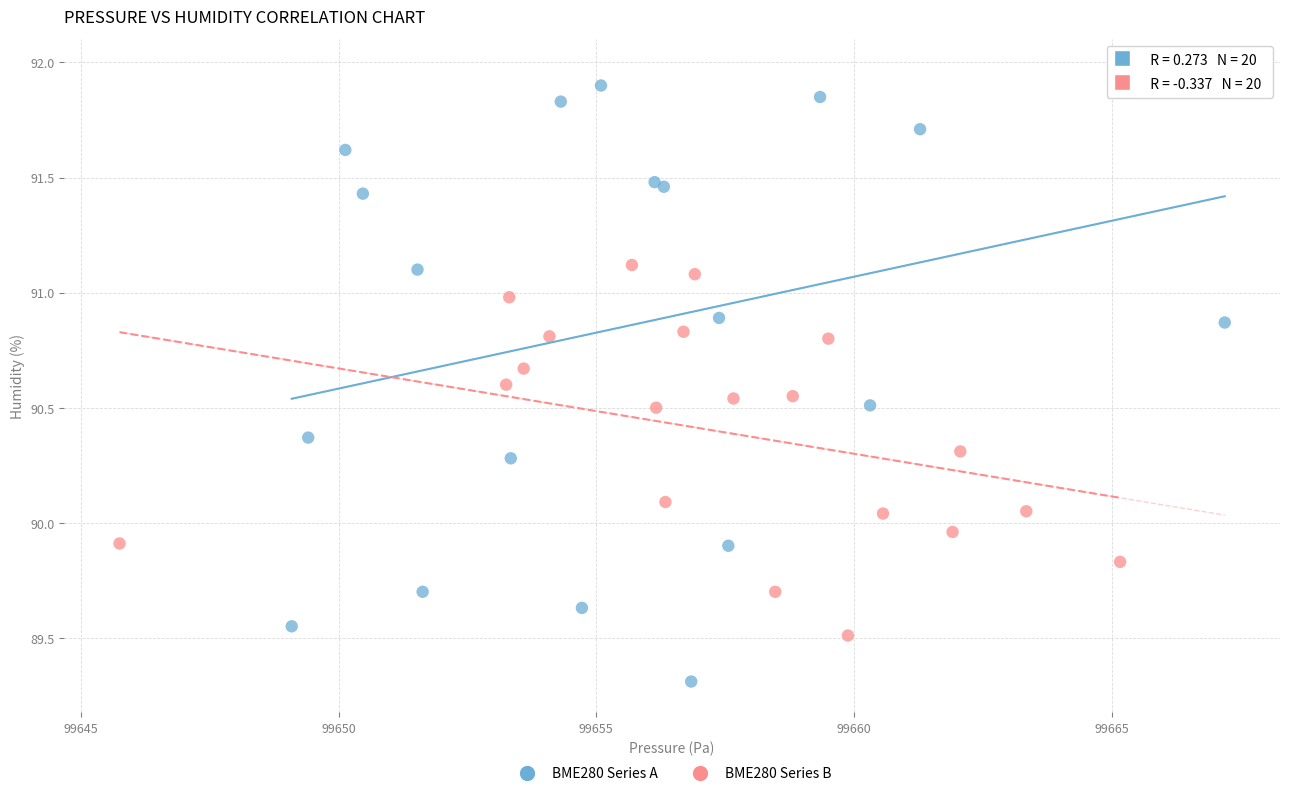

Which series reaches the minimum Y coordinate?

BME280 Series A